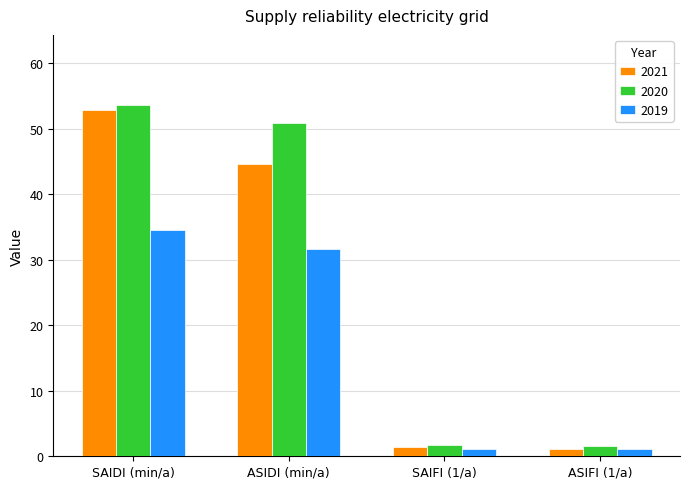

What is the label of the 4th bar from the left?

ASIFI (1/a)